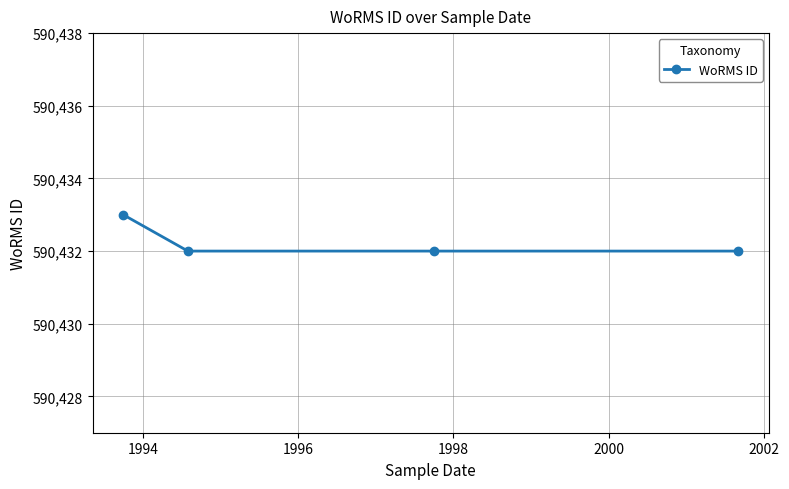

True or false: the data has more than 2 interior local peaks.

False